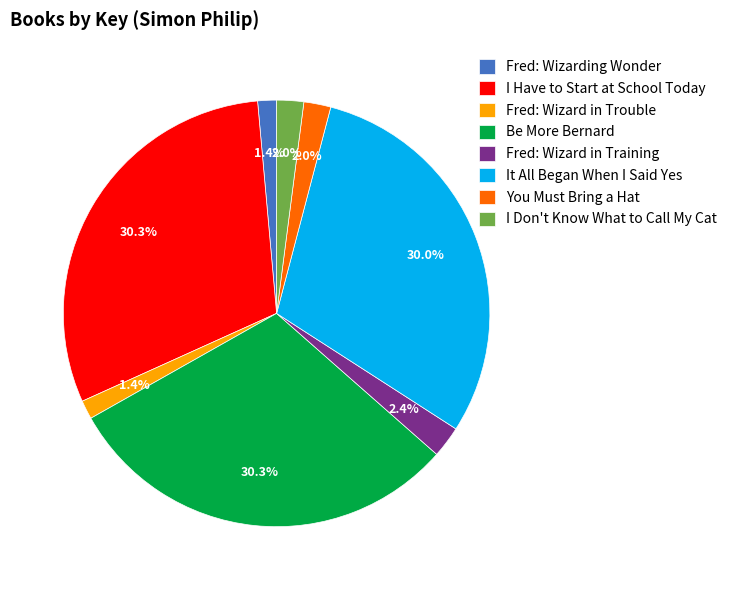

Is there any slice that represents more than half of the pie?

No